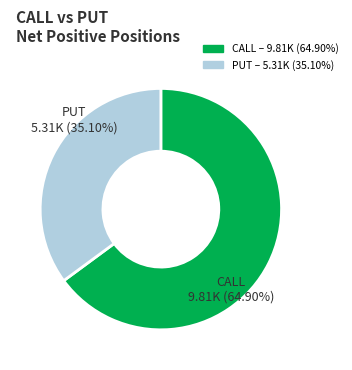

Is there any slice that represents more than half of the pie?

Yes